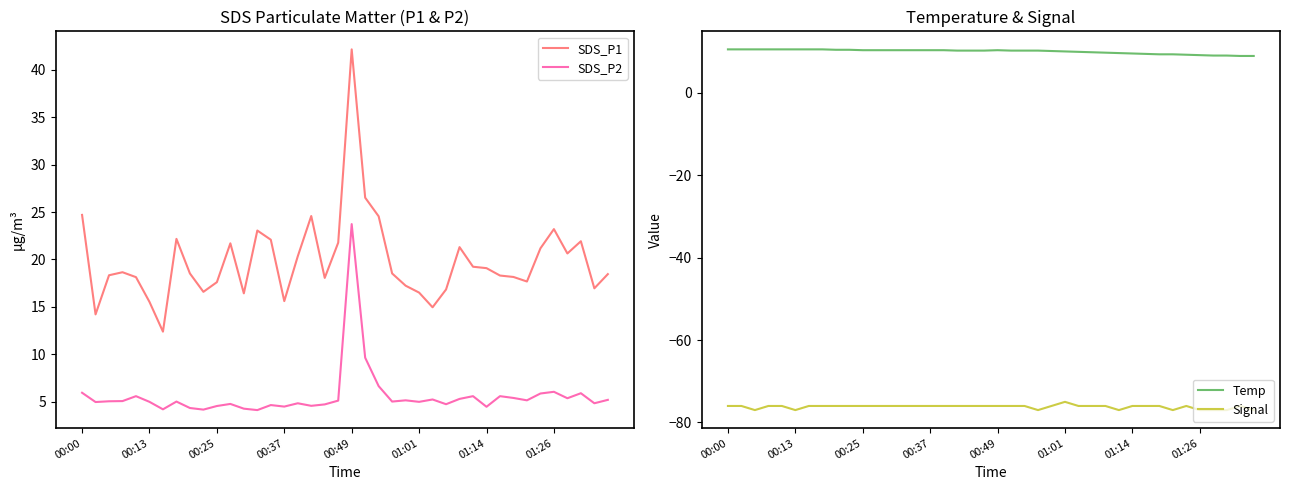

Rank the series by their maximum value, from highest to lowest.

SDS_P1, SDS_P2, Temp, Signal